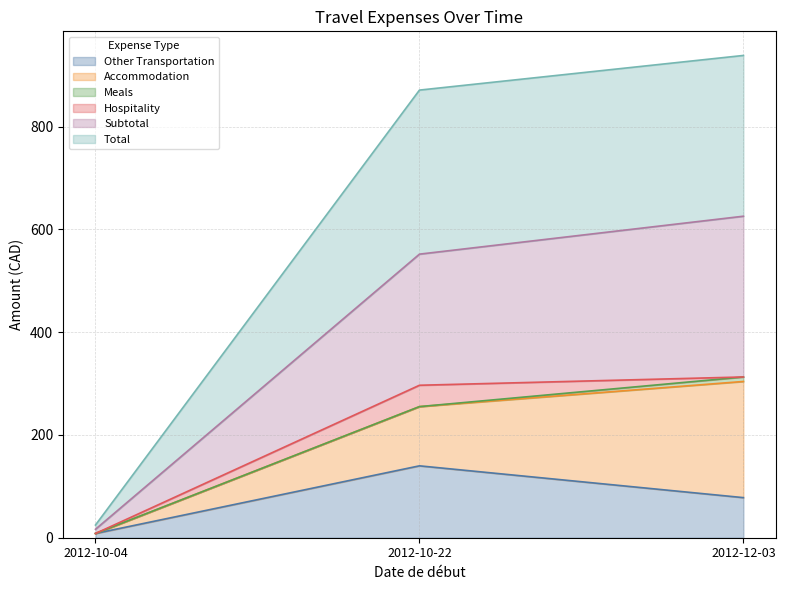

What is the label of the 2nd point from the left?

2012-10-22